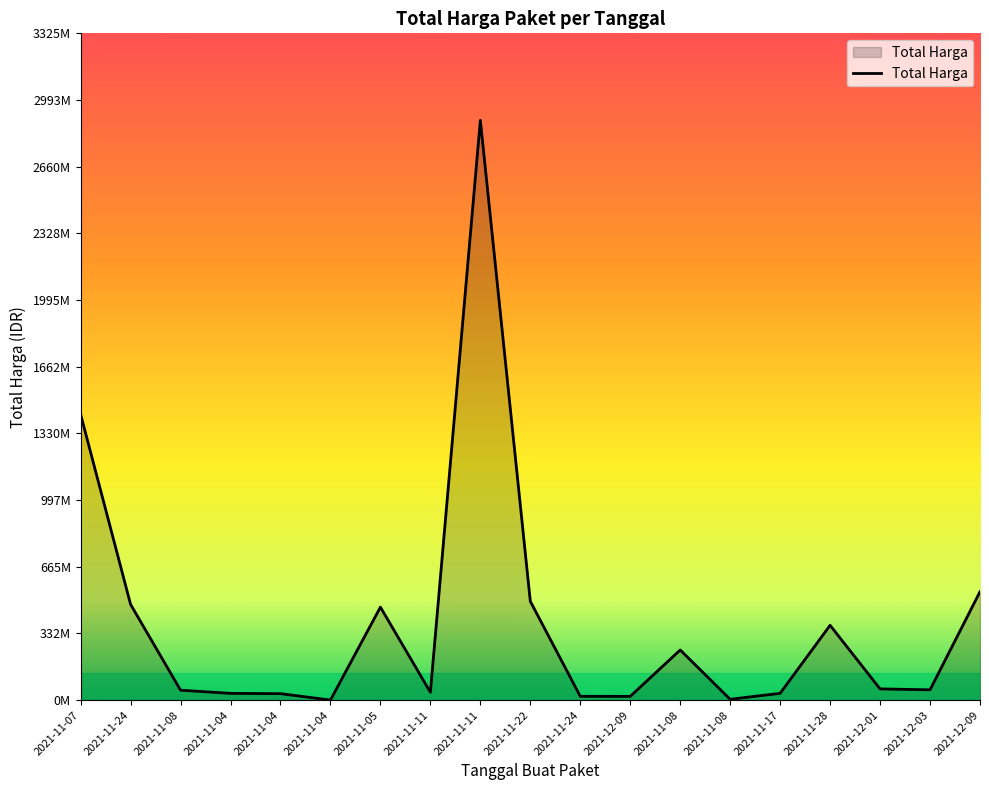

Does the chart display data point markers on the line(s)?

No